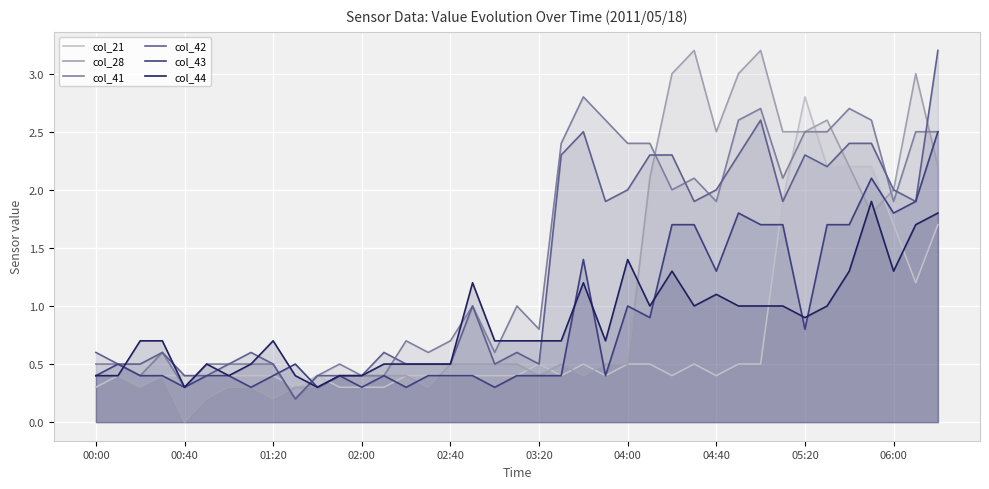

What is the spread (max minus min) of values at 05:20?

2.0